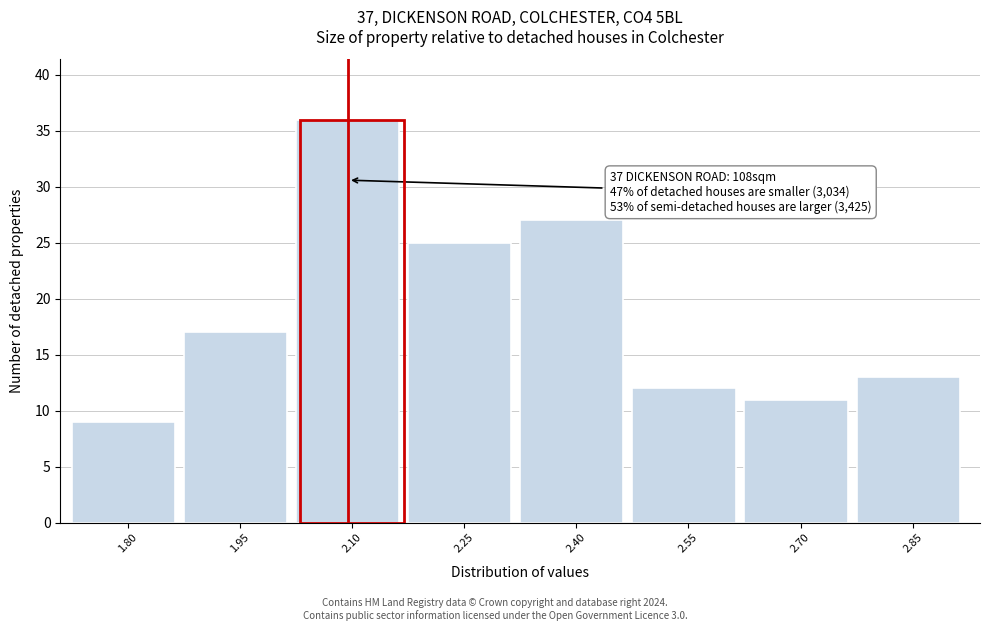

Reading left to right, what are all the values shown in this chart?

9	17	36	25	27	12	11	13